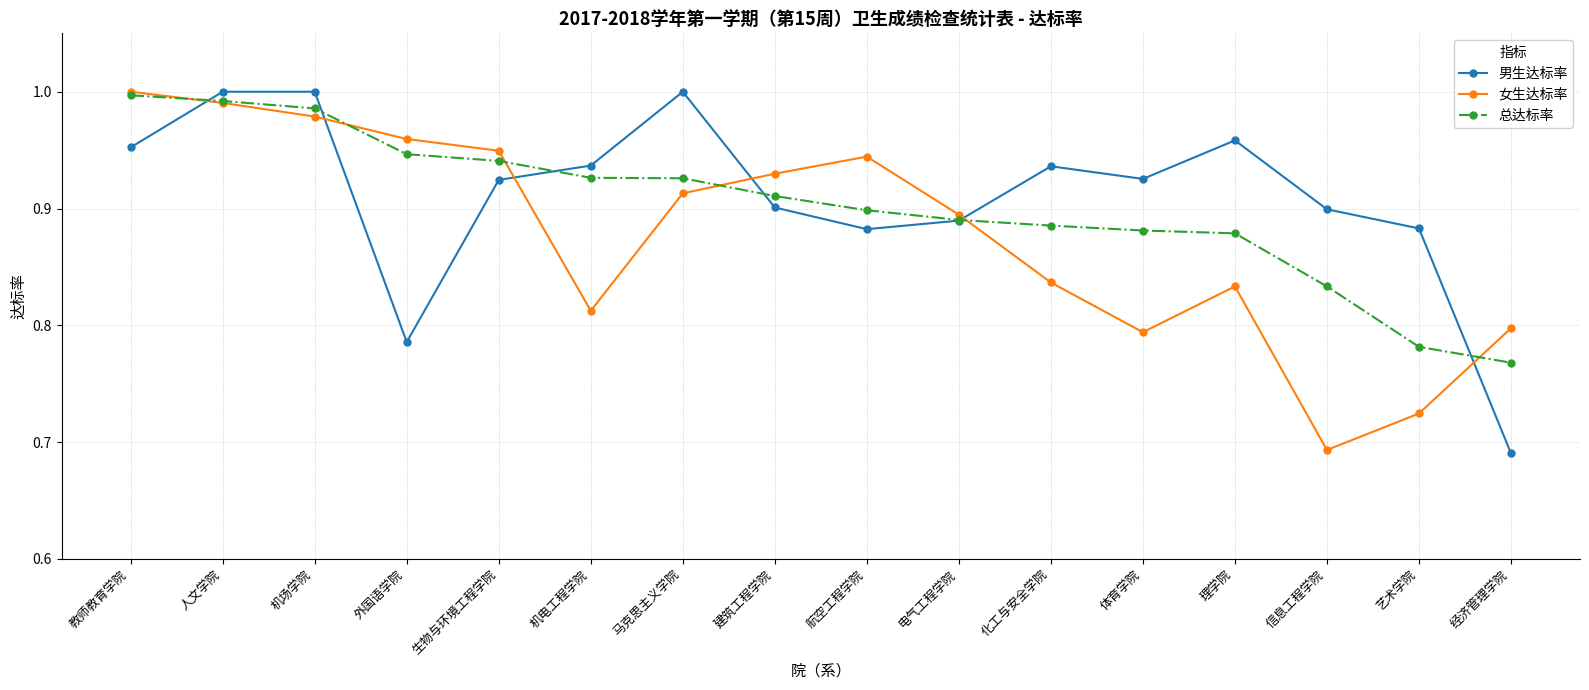

What is the label of the 2nd point from the left?

人文学院